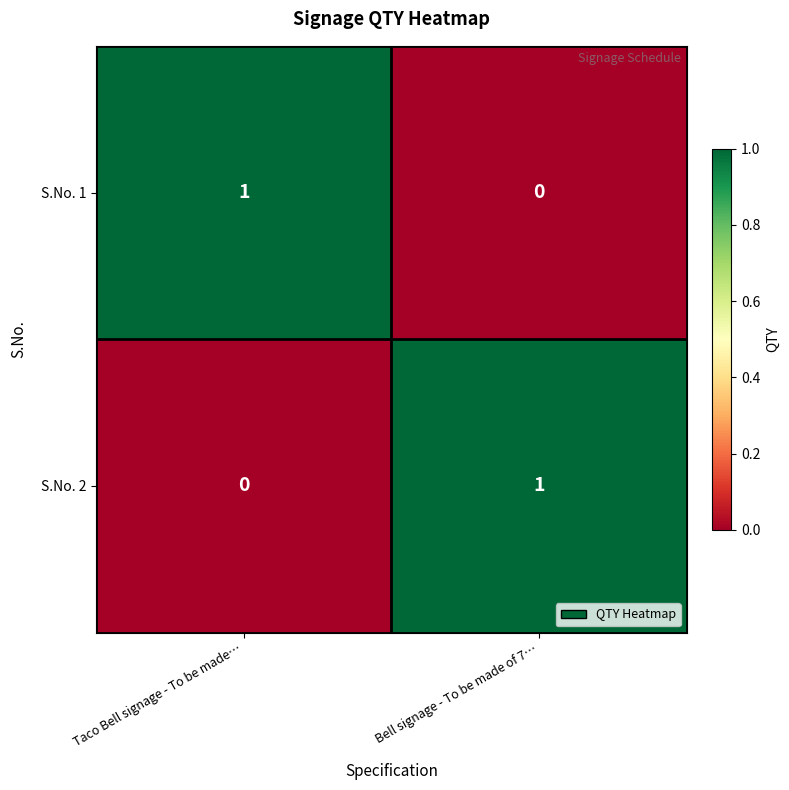

The value of S.No. 2 at Bell signage - To be made of 7… is 0. True or false?

False